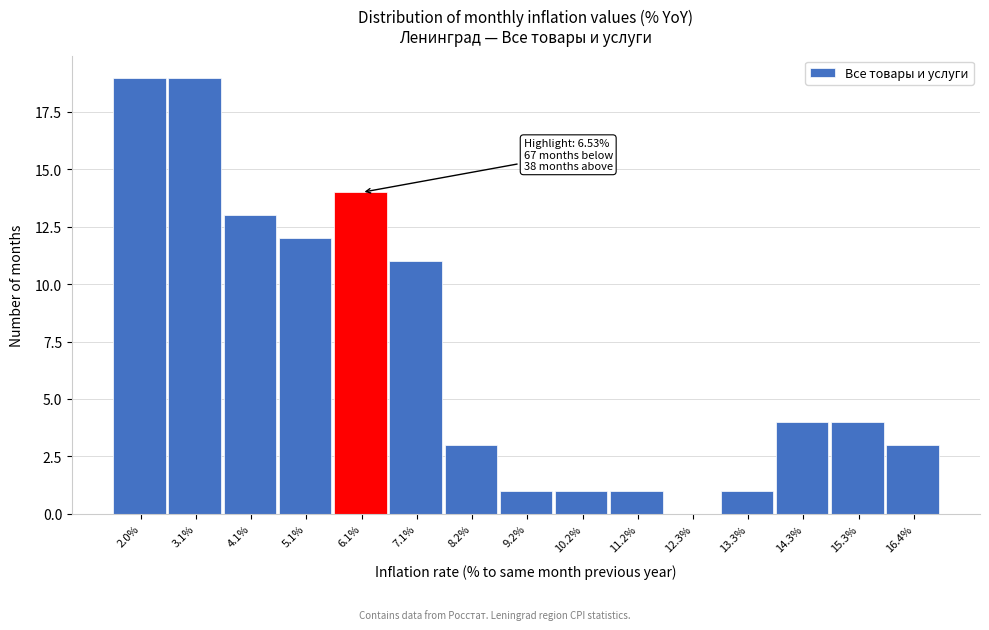

Reading left to right, extract all data points from this chart.

2.0%=19	3.1%=19	4.1%=13	5.1%=12	6.1%=14	7.1%=11	8.2%=3	9.2%=1	10.2%=1	11.2%=1	12.3%=0	13.3%=1	14.3%=4	15.3%=4	16.4%=3